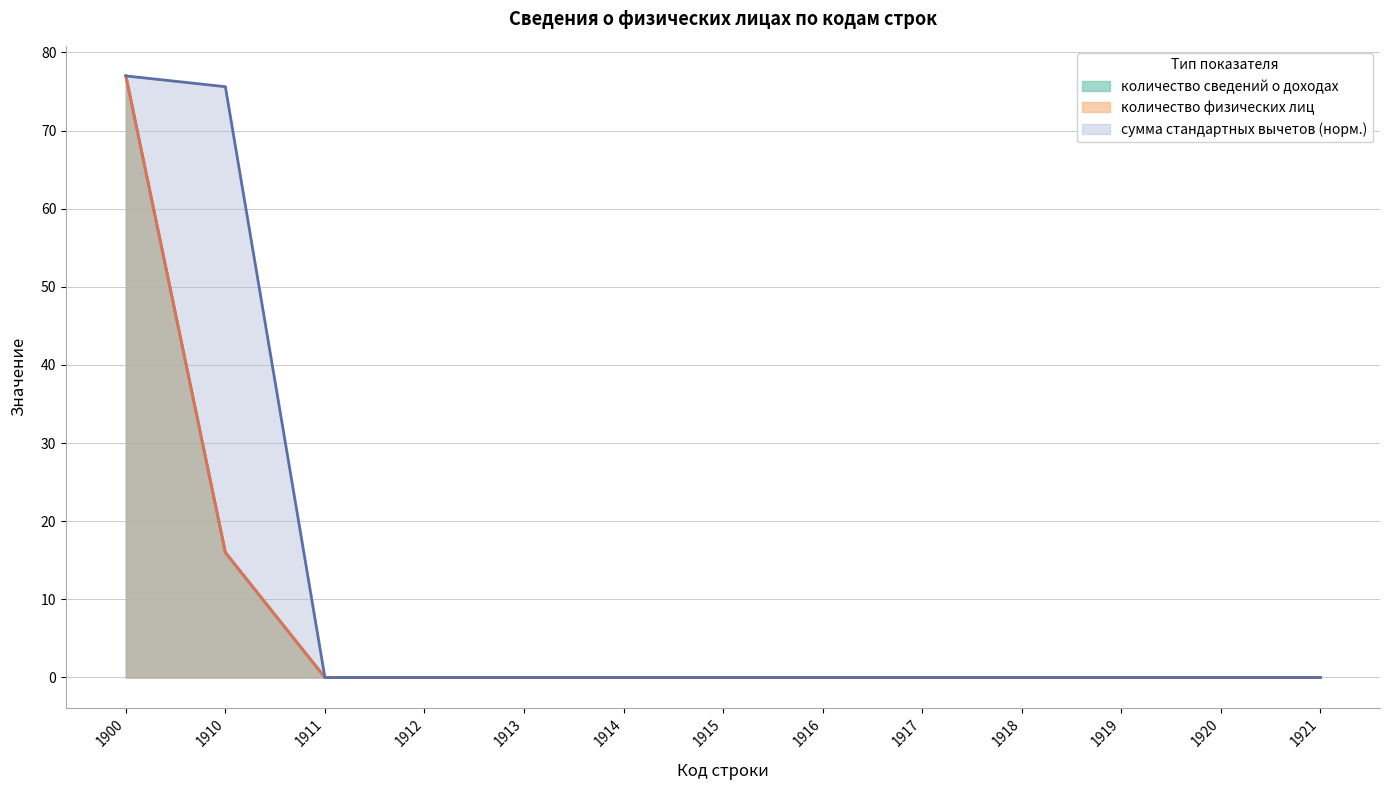

Which series has the largest total across all categories?

сумма стандартных вычетов